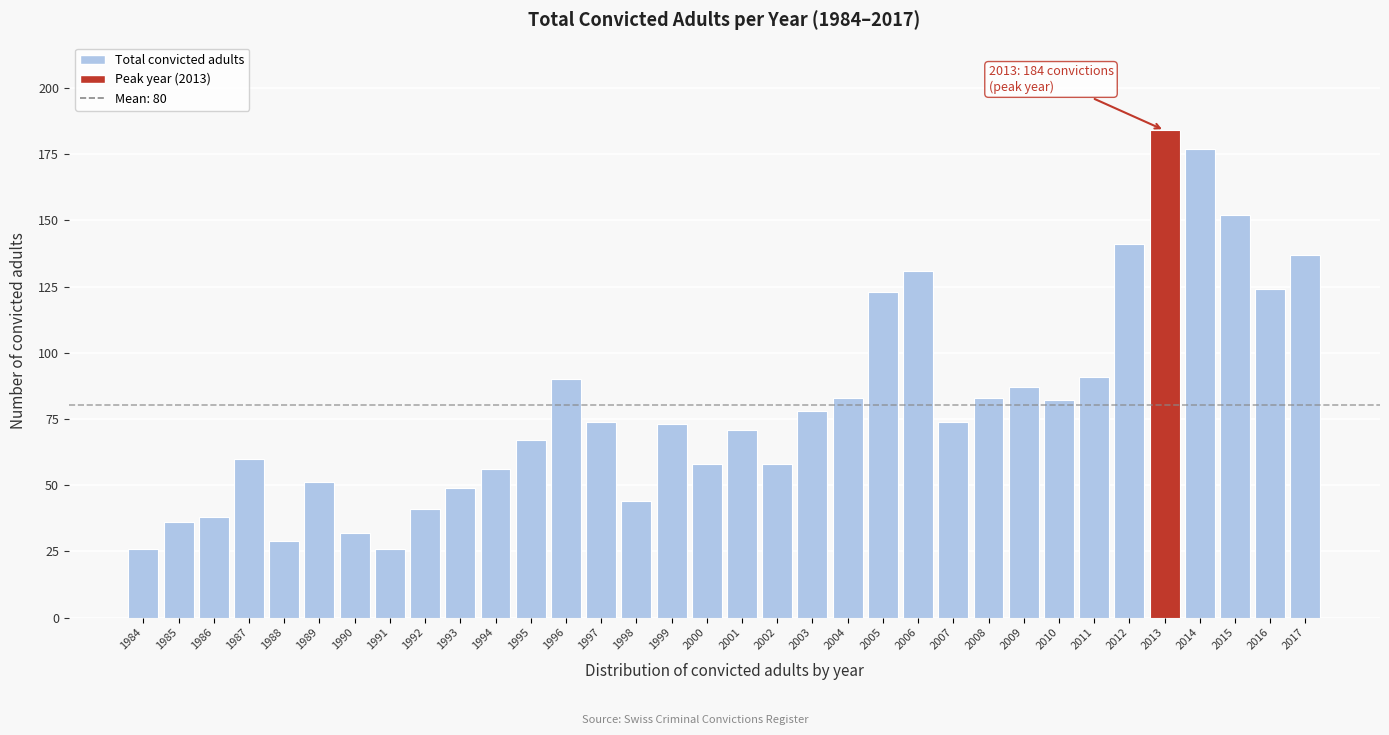

Approximately how many times larger is the value at 2003 compared to 2012?

0.6